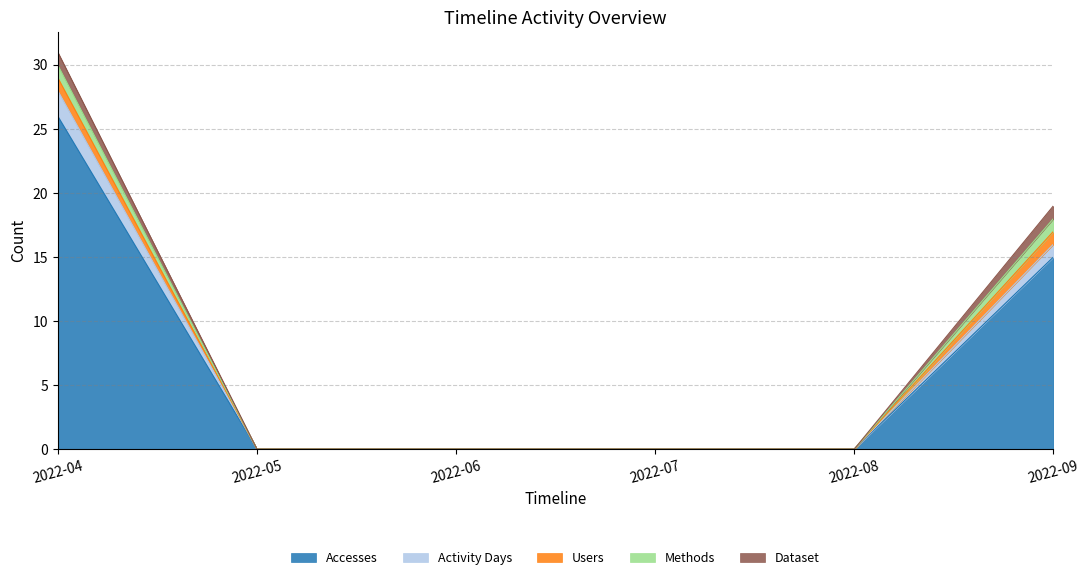

Which has a higher value, 2022-04 or 2022-09?

2022-04